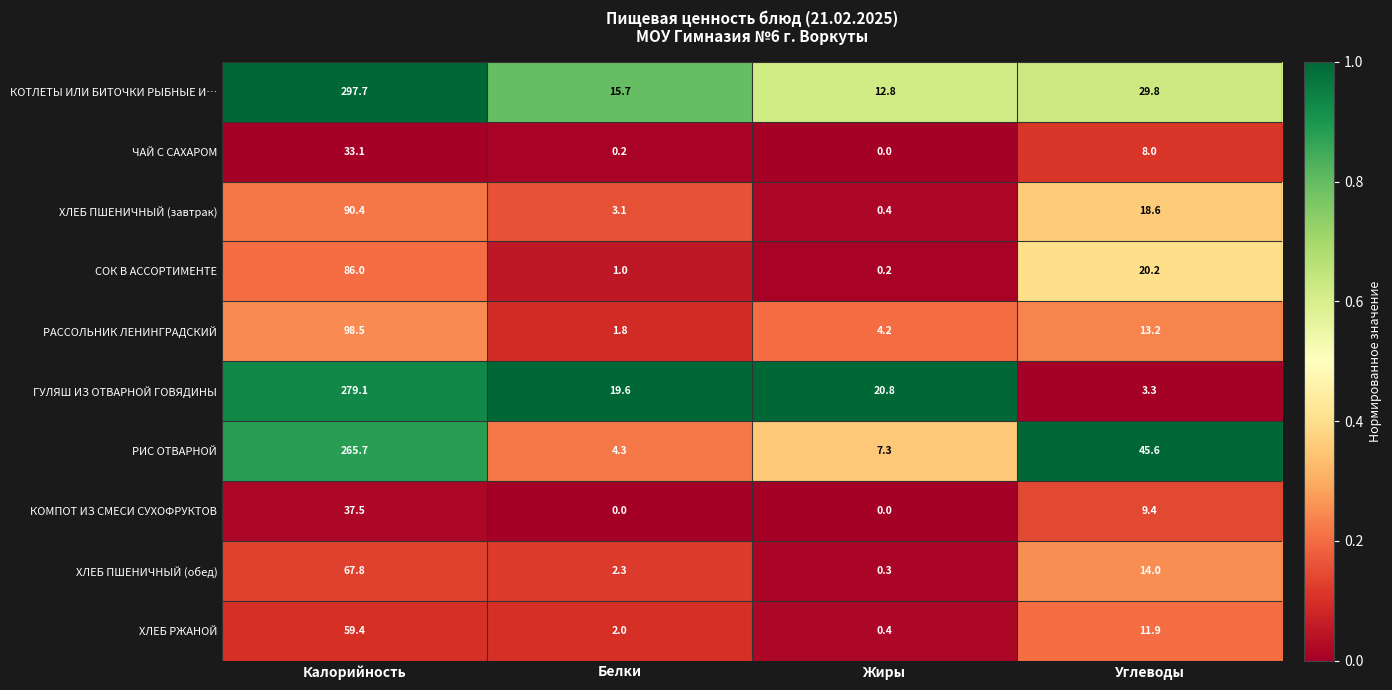

Which category has the highest value in the ХЛЕБ ПШЕНИЧНЫЙ (обед) series?

Калорийность